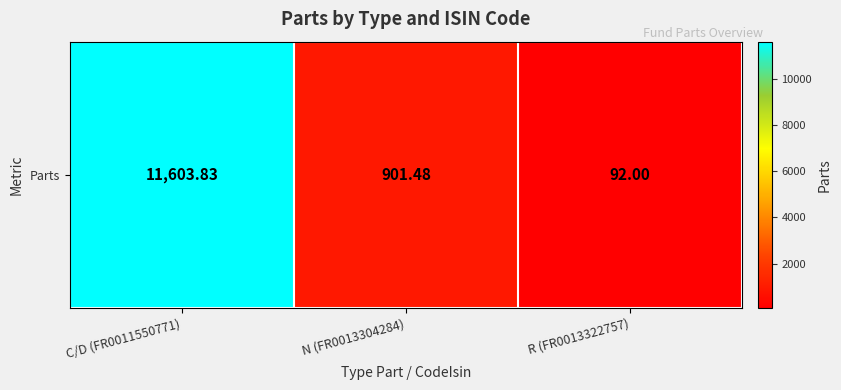

Which has a higher value, C/D (FR0011550771) or R (FR0013322757)?

C/D (FR0011550771)